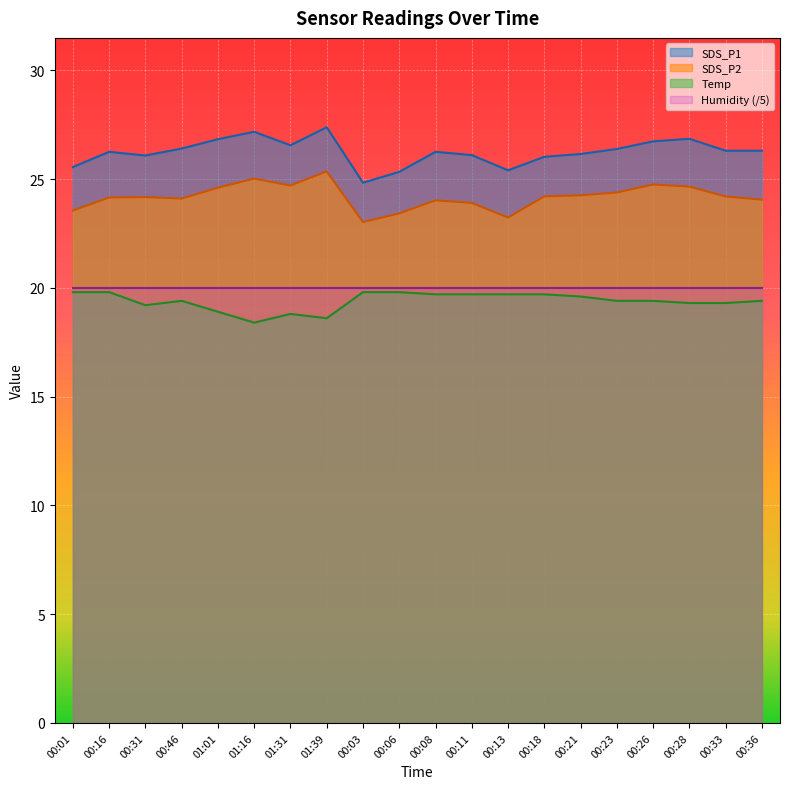

What is the difference between the second highest and minimum values in the SDS_P1 series?

2.3